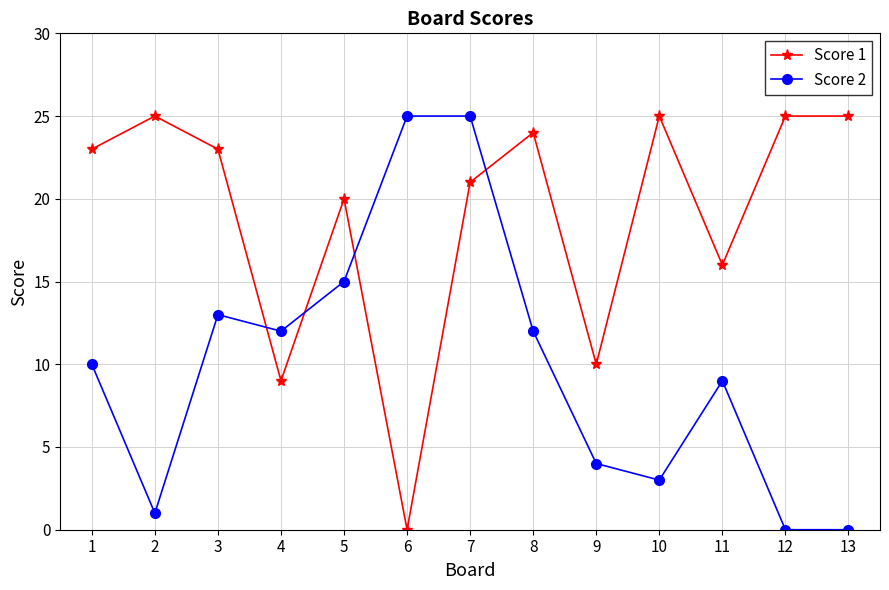

What is the greatest value displayed?

25